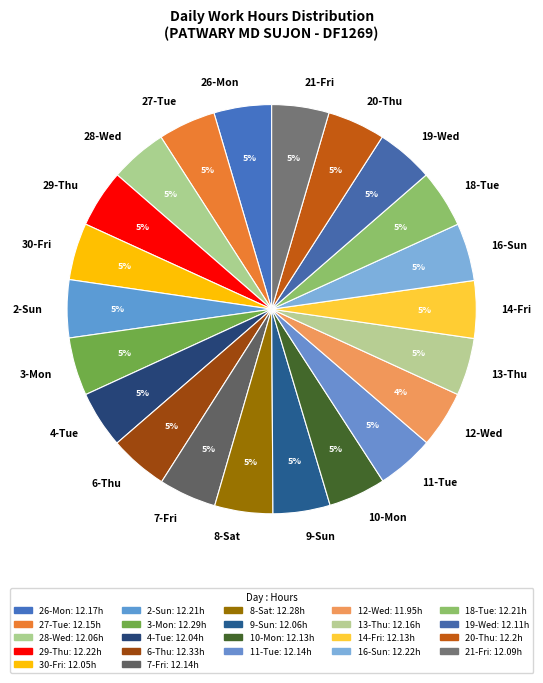

To the nearest percent, what is the average slice percentage?

5%